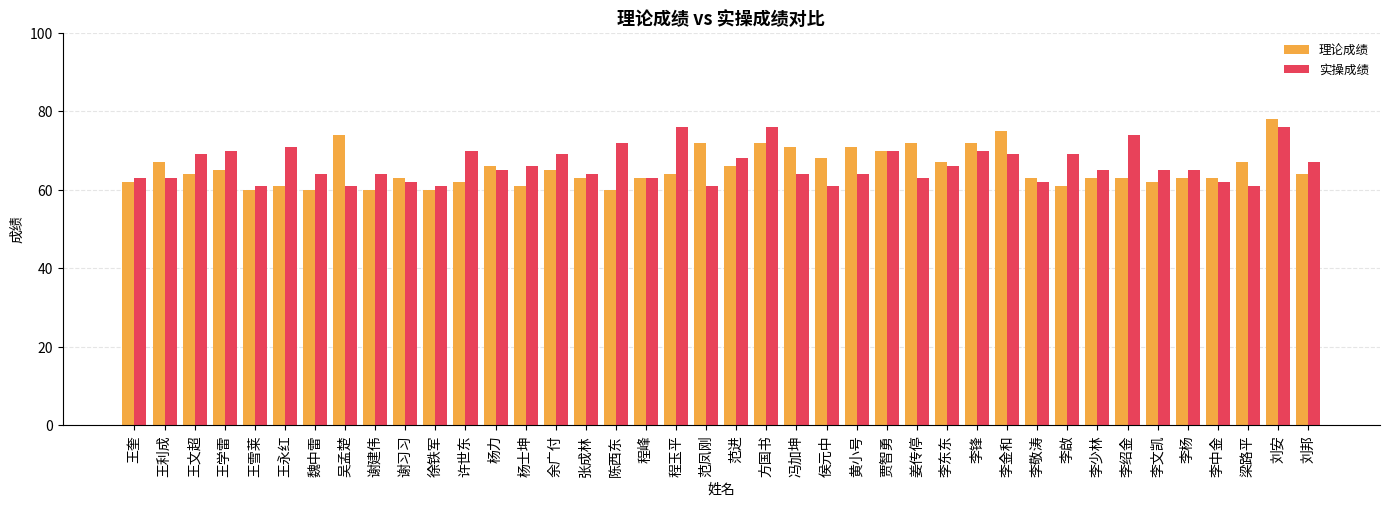

Which series changed the most between 王雪莱 and 刘邦?

实操成绩